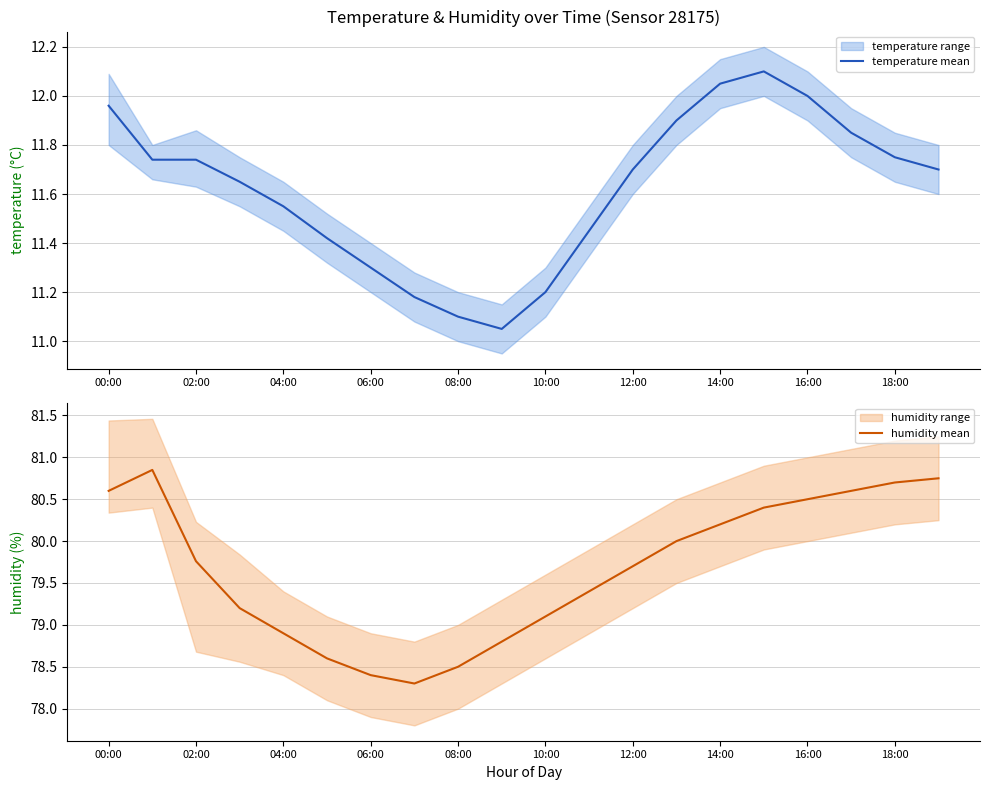

What is the smallest value displayed?

11.1